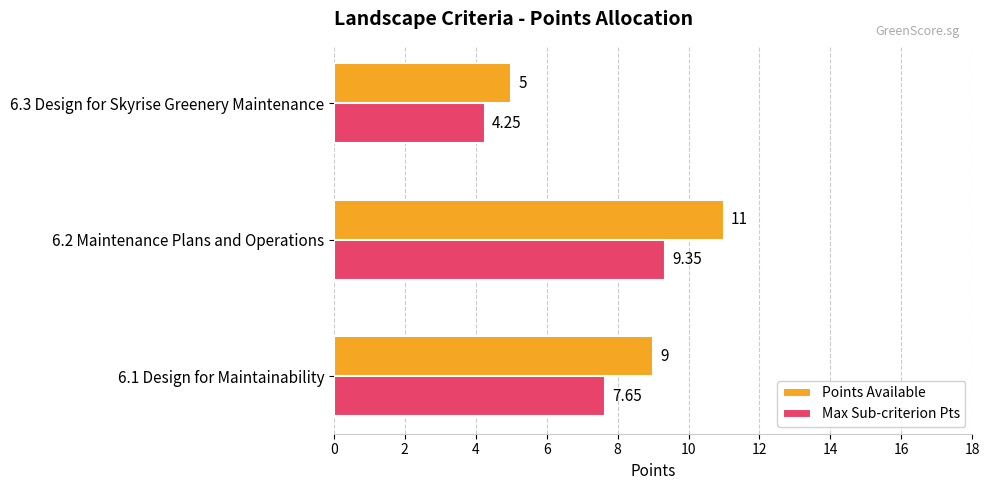

List the series in order of their peak value, lowest first.

Max Sub-criterion Pts, Points Available